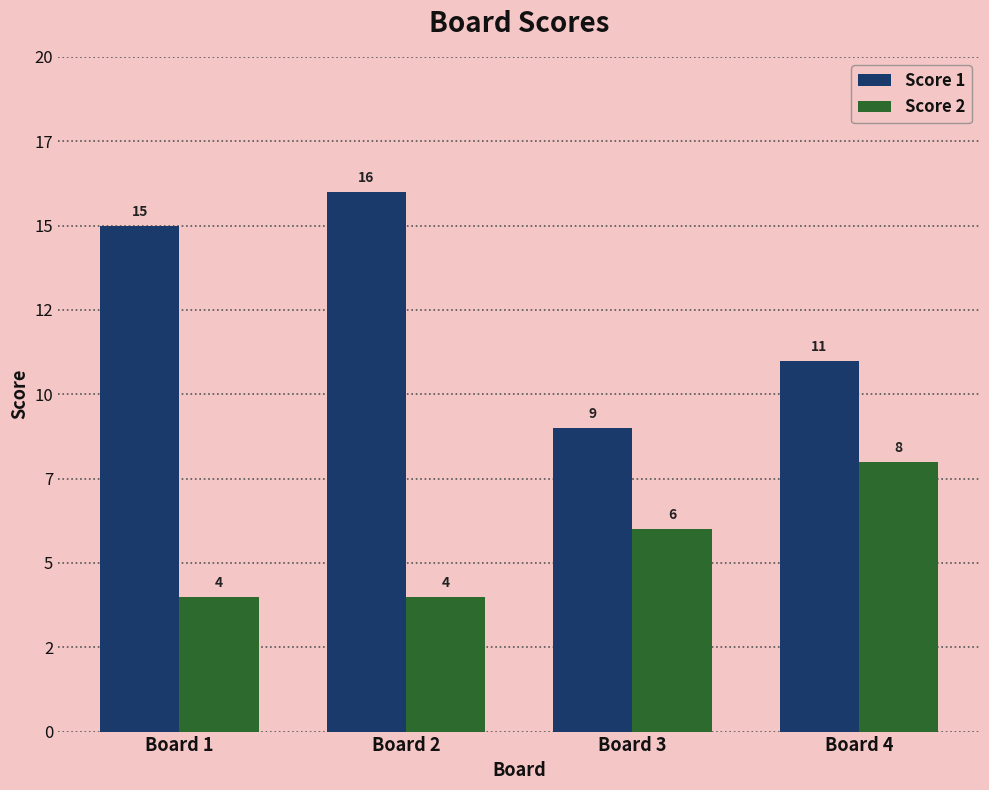

At which category is the sum across all series the highest?

Board 2